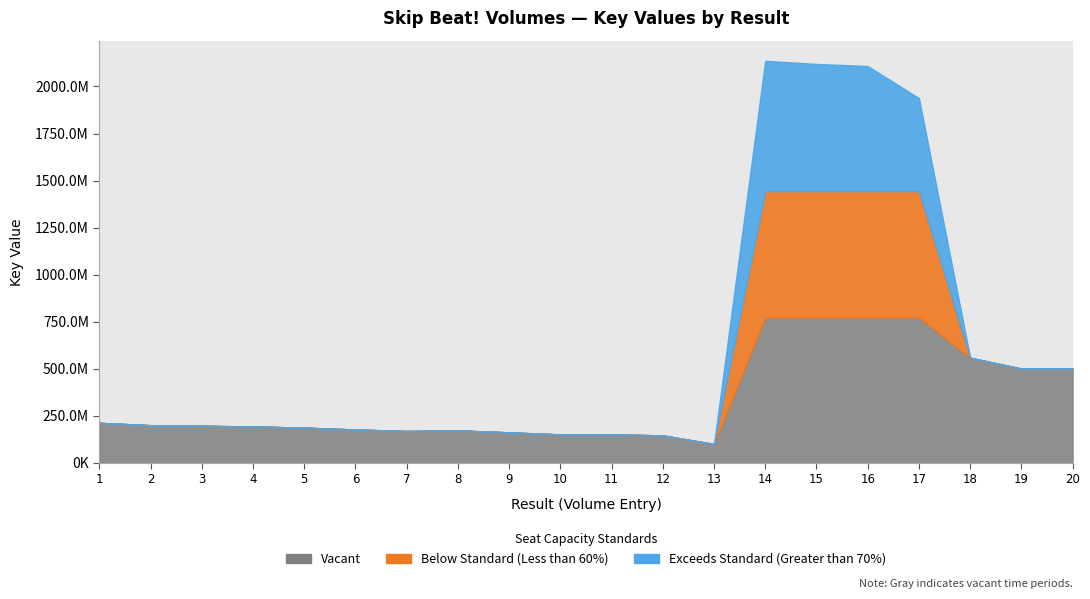

List the labels in order of value, smallest first.

13, 12, 10, 11, 9, 7, 8, 6, 5, 4, 3, 2, 1, 20, 19, 18, 17, 16, 15, 14